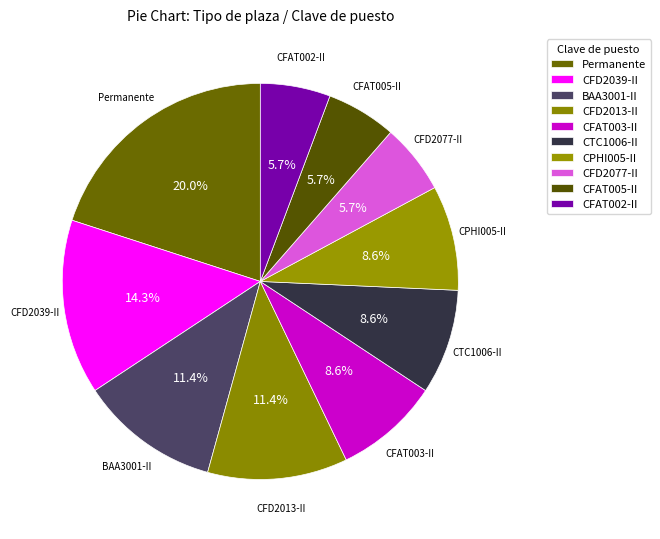

Is there any slice that represents more than half of the pie?

No